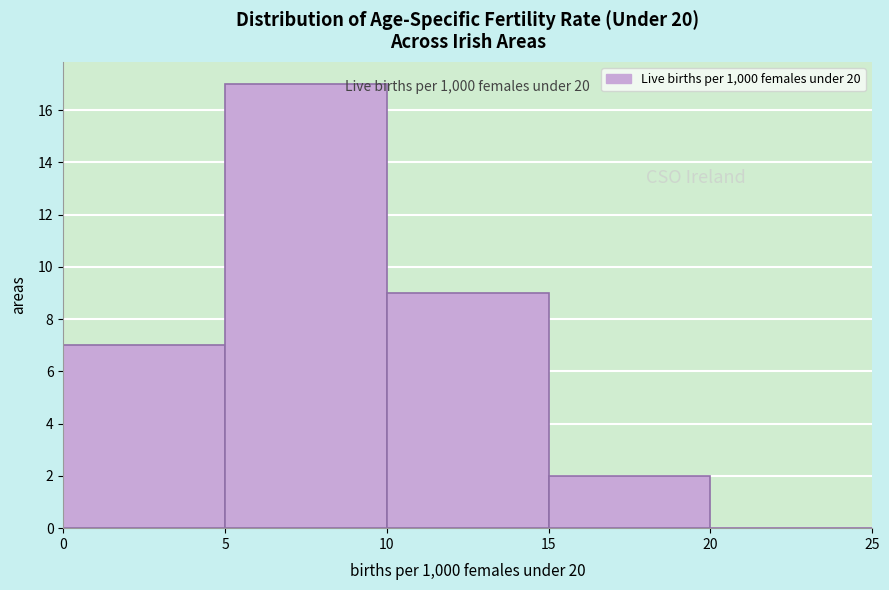

Which range on the x-axis has the tallest bar?

5 to 10